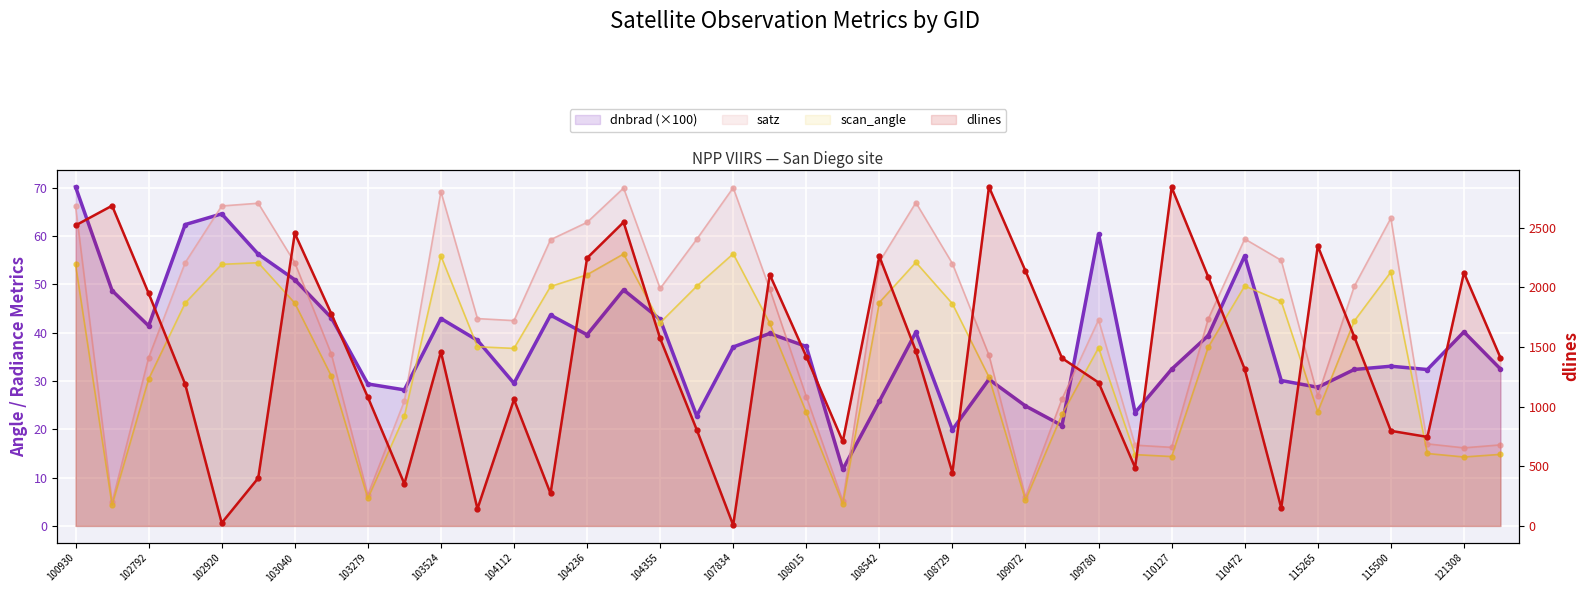

Rank the series at 27 from lowest to highest value.

dnbrad (×100), scan_angle, satz, dlines